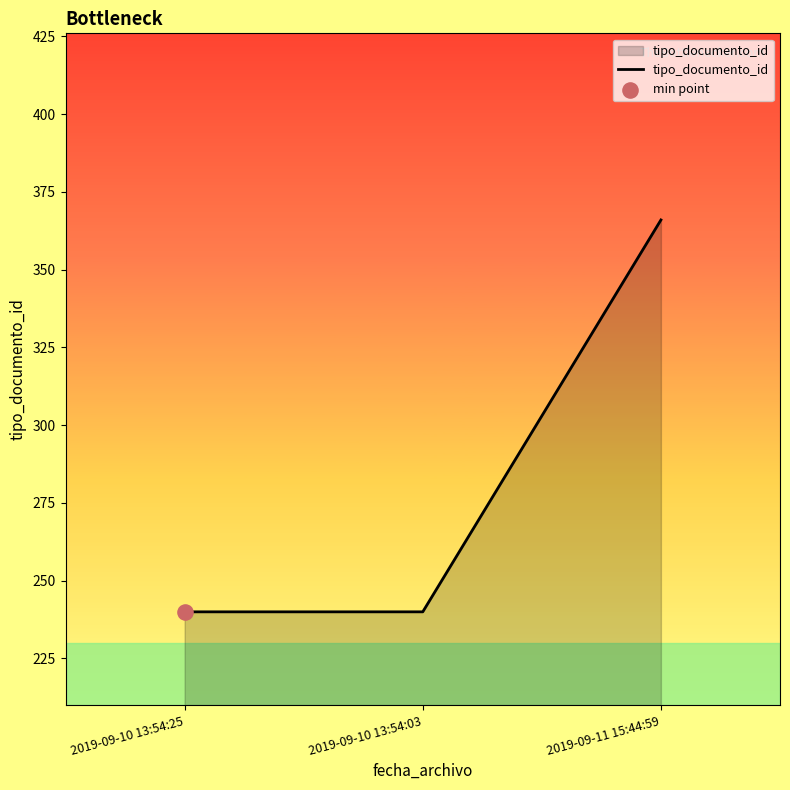

Approximately how many times larger is the value at 2019-09-10 13:54:25 compared to 2019-09-11 15:44:59?

0.7